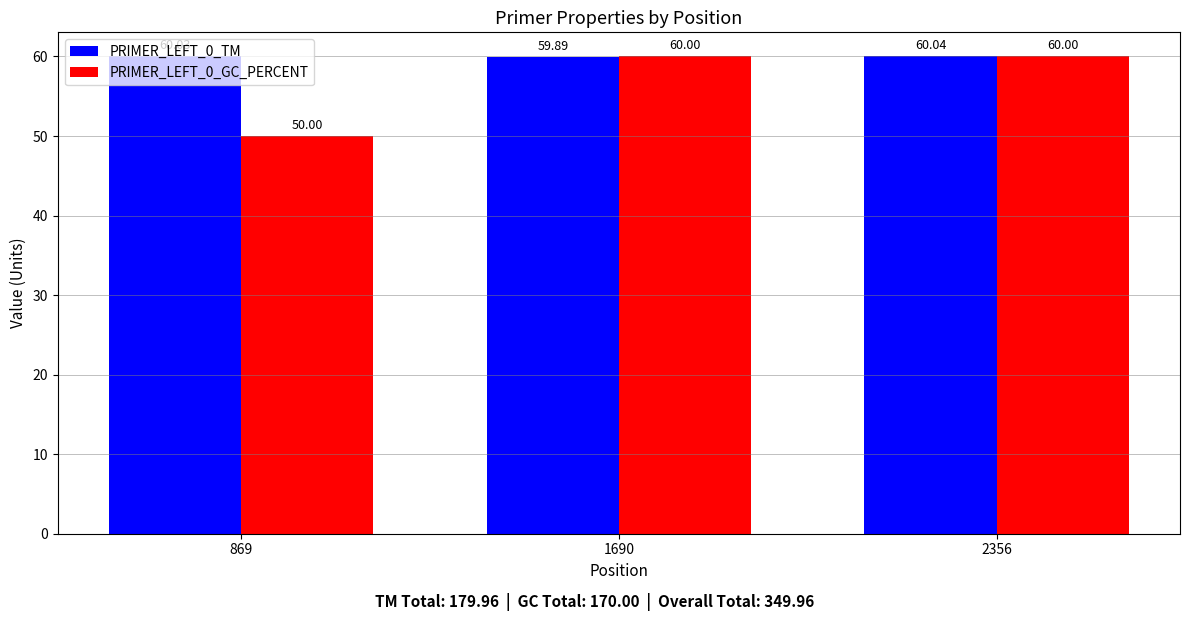

Rank the series by their average value, from lowest to highest.

PRIMER_LEFT_0_GC_PERCENT, PRIMER_LEFT_0_TM